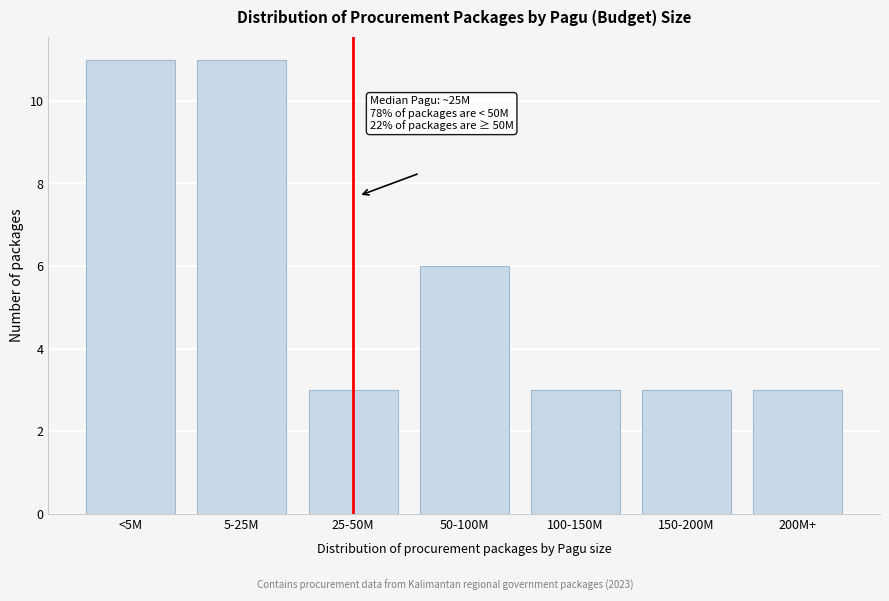

Reading right to left, extract all data points from this chart.

3	3	3	6	3	11	11